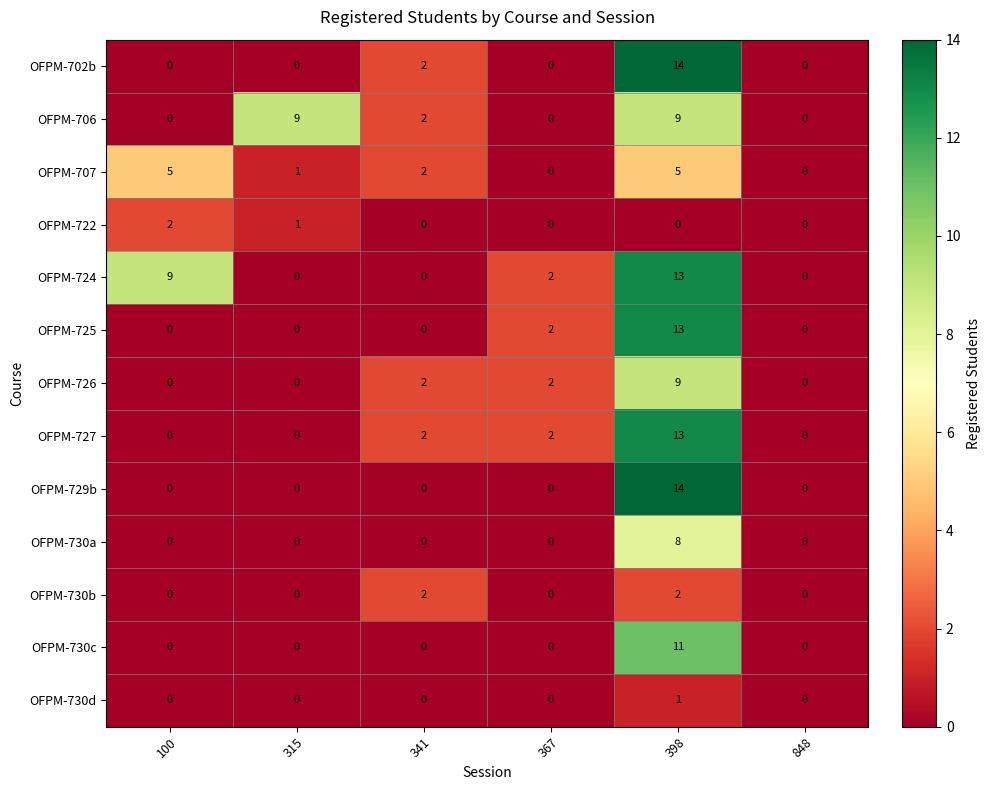

The OFPM-730c series shows -5 at 315. True or false?

False